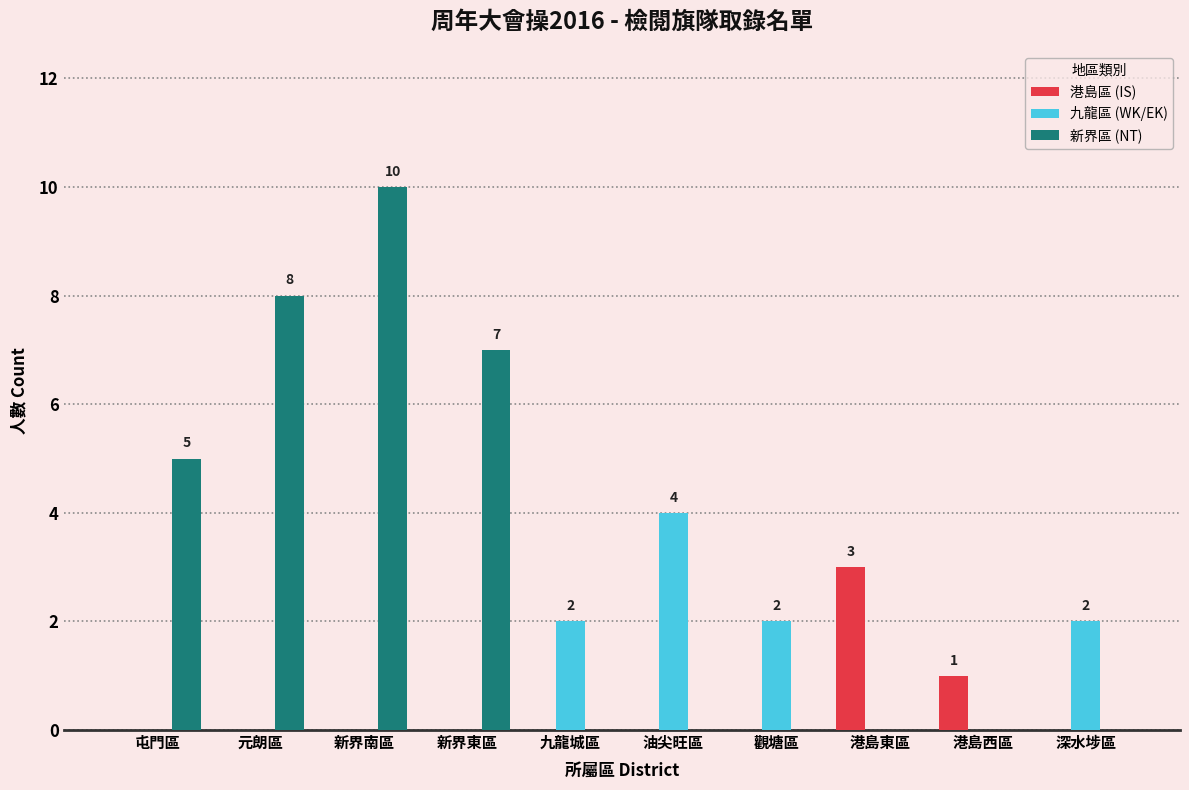

True or false: 新界區 (NT) has a value of 8 at 屯門區.

False